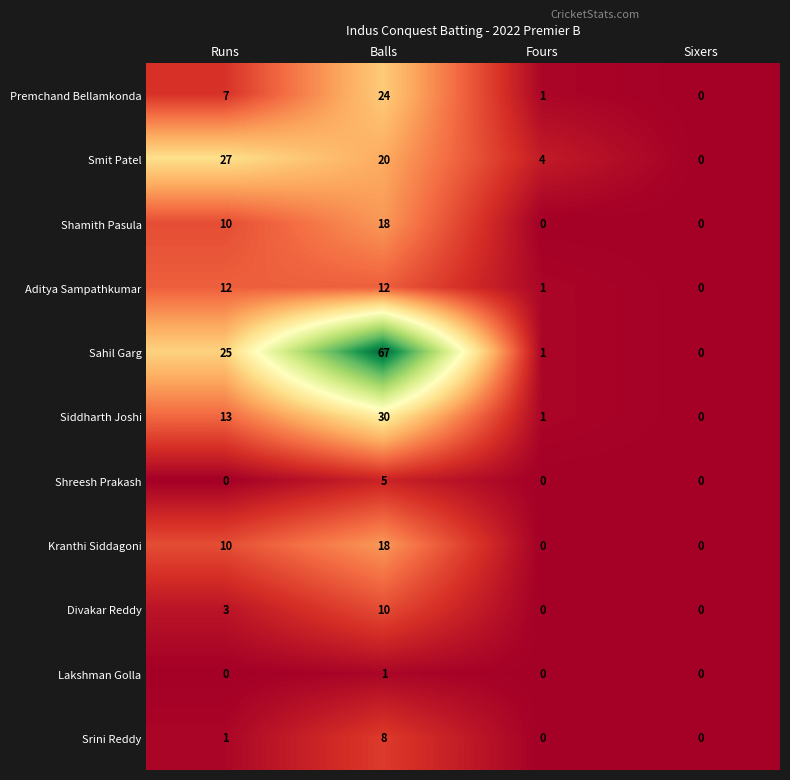

The Kranthi Siddagoni series shows 0 at Sixers. True or false?

True